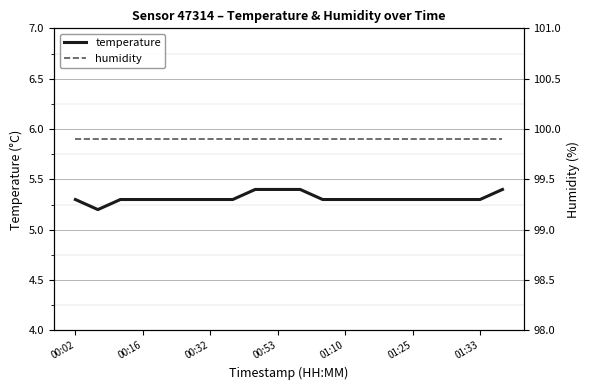

The temperature series shows 7.3 at 01:10. True or false?

False